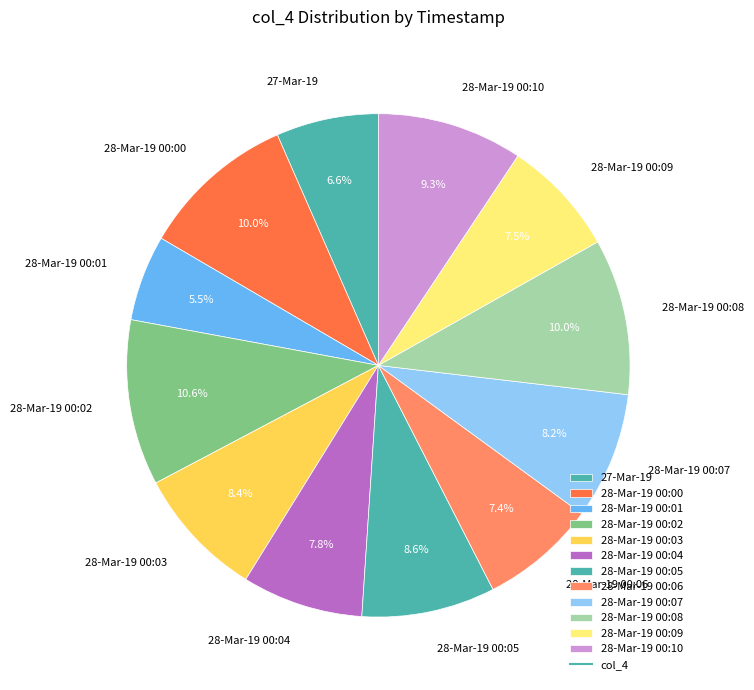

Count the number of slices in the pie.

12